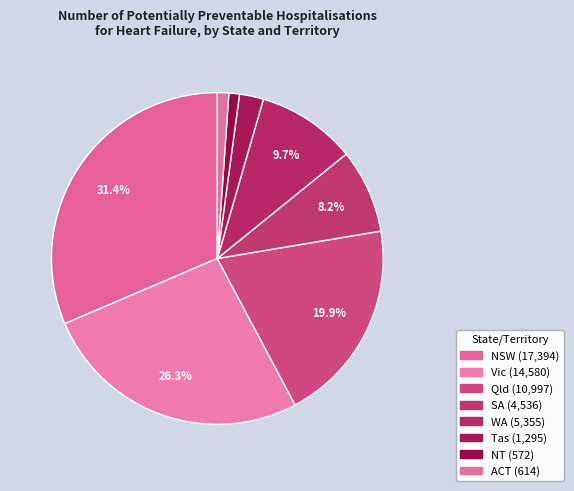

To the nearest percent, what is the average slice percentage?

12%